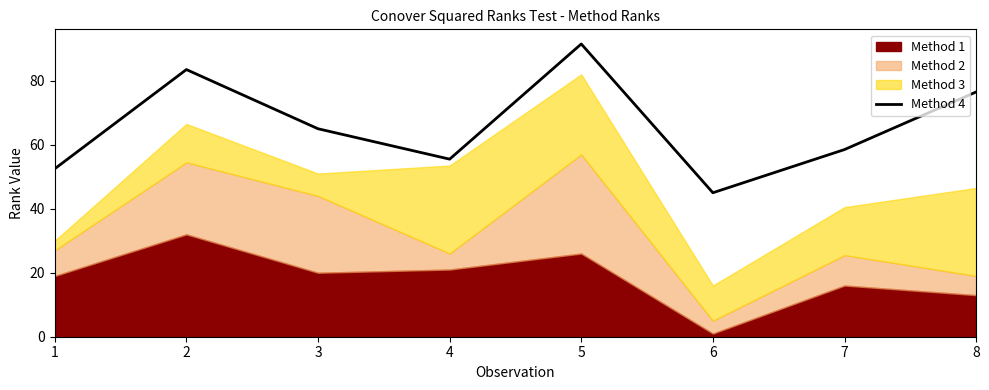

What is the value of the 1st point from the left?

52.5